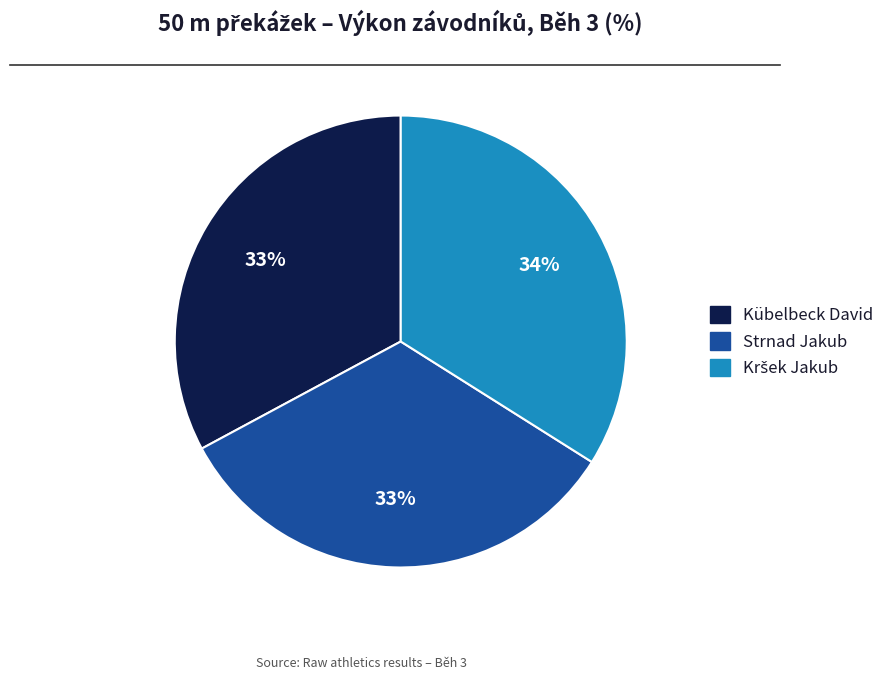

To the nearest percent, what portion does Kübelbeck David represent?

33%